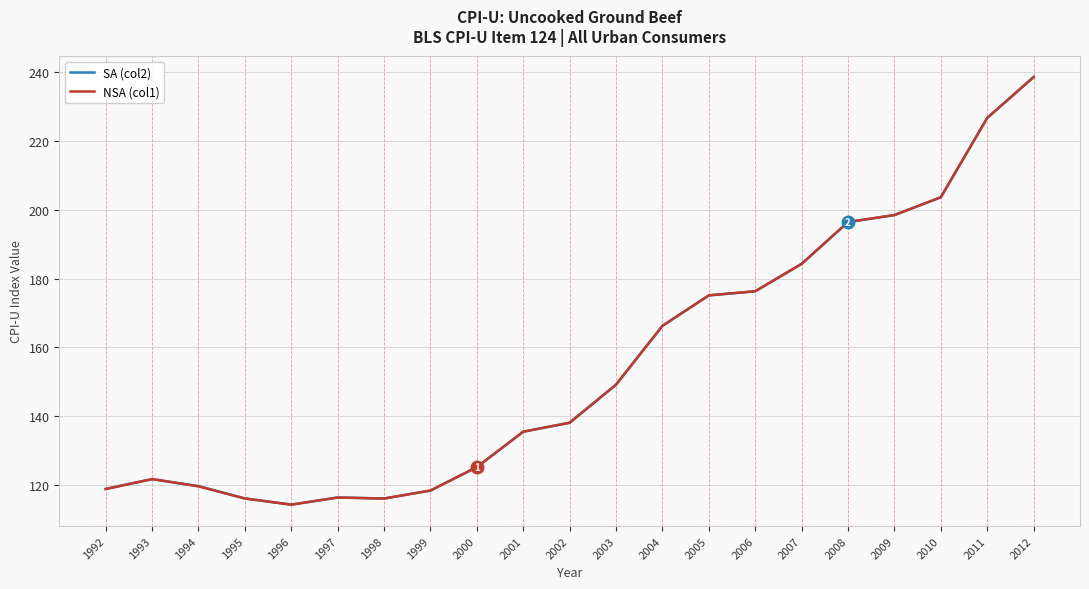

Between 1997 and 2004, which series saw the biggest shift?

SA (col2)